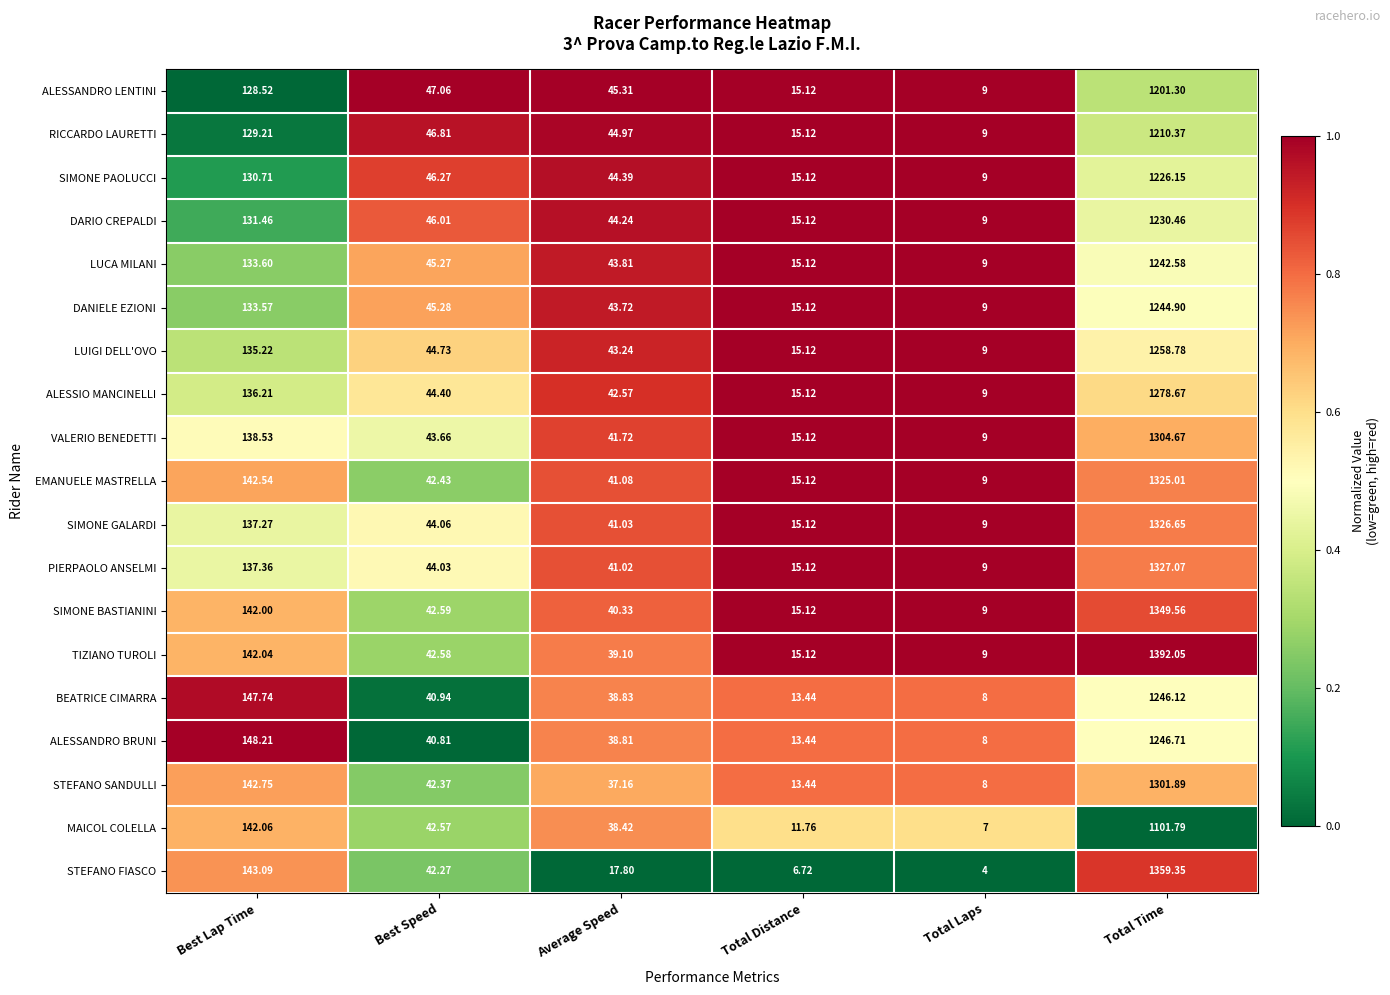

Where does the ALESSIO MANCINELLI series first go above 44?

Best Lap Time